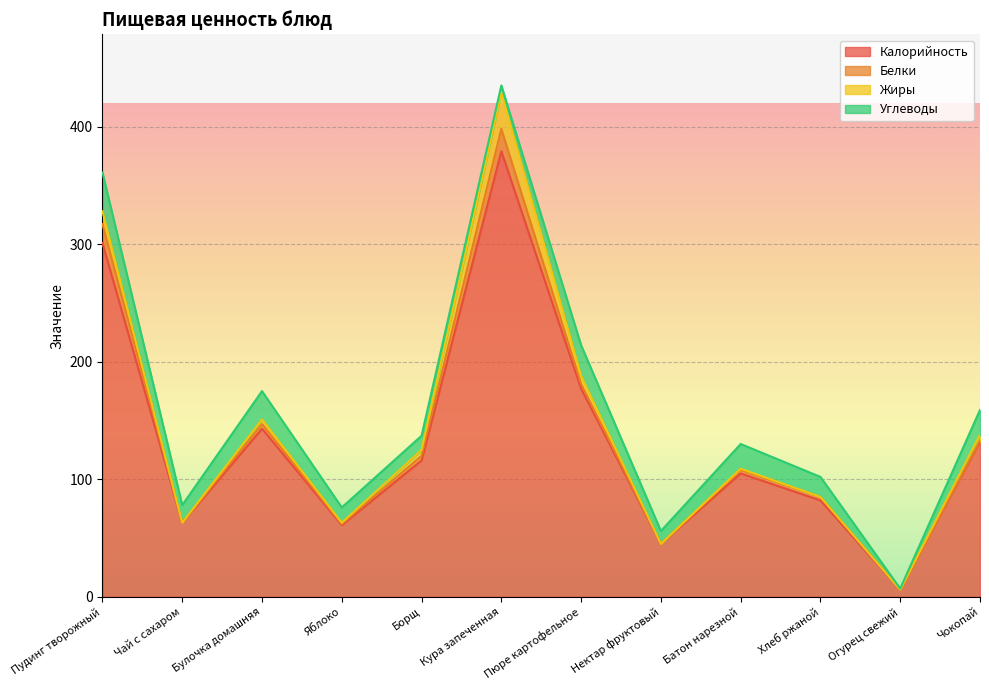

How many values in the Белки series are below 3?

5